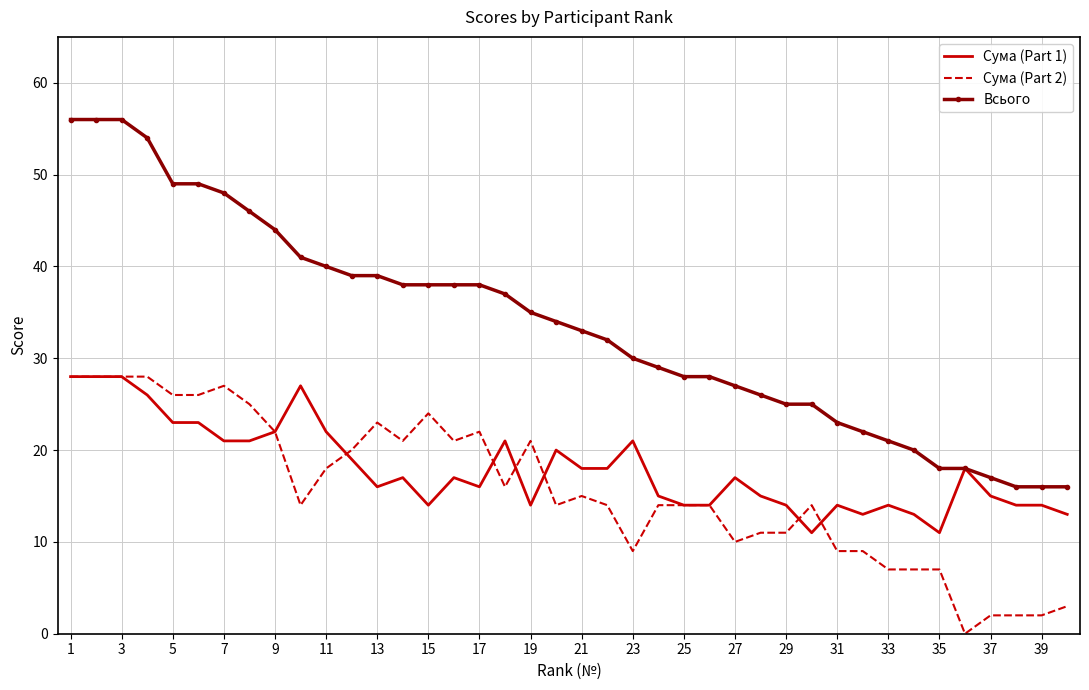

What is the average value of the Сума (Part 2) series?

16